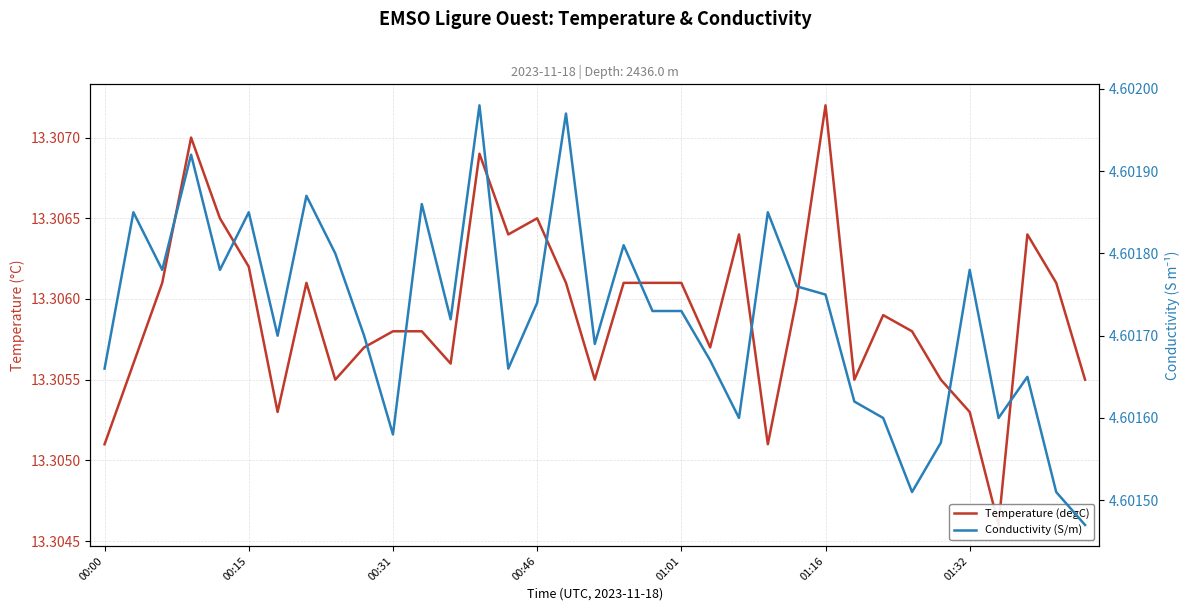

What position from the left is 01:01?

21